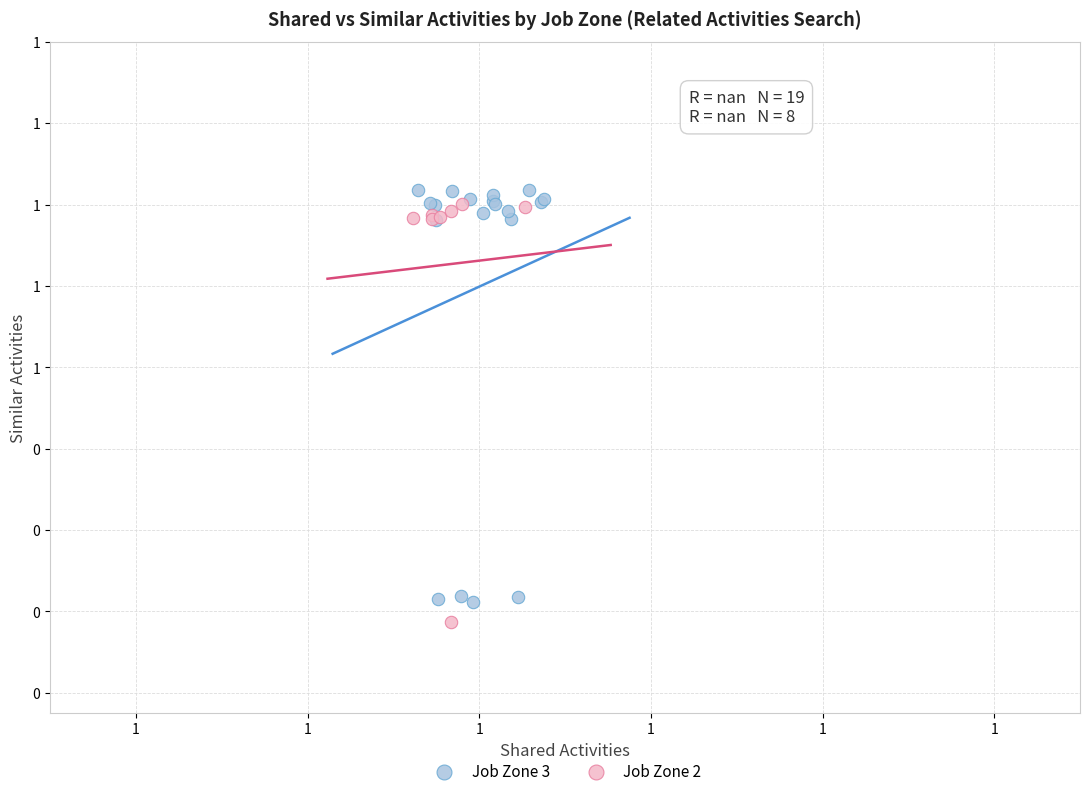

What are all the series names shown in the legend?

Job Zone 3, Job Zone 2